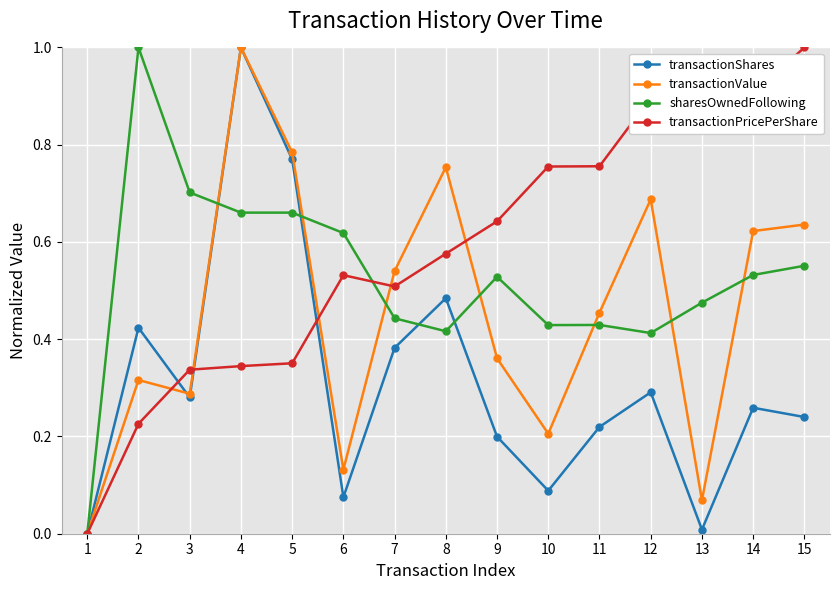

Which series has the largest total across all categories?

transactionPricePerShare